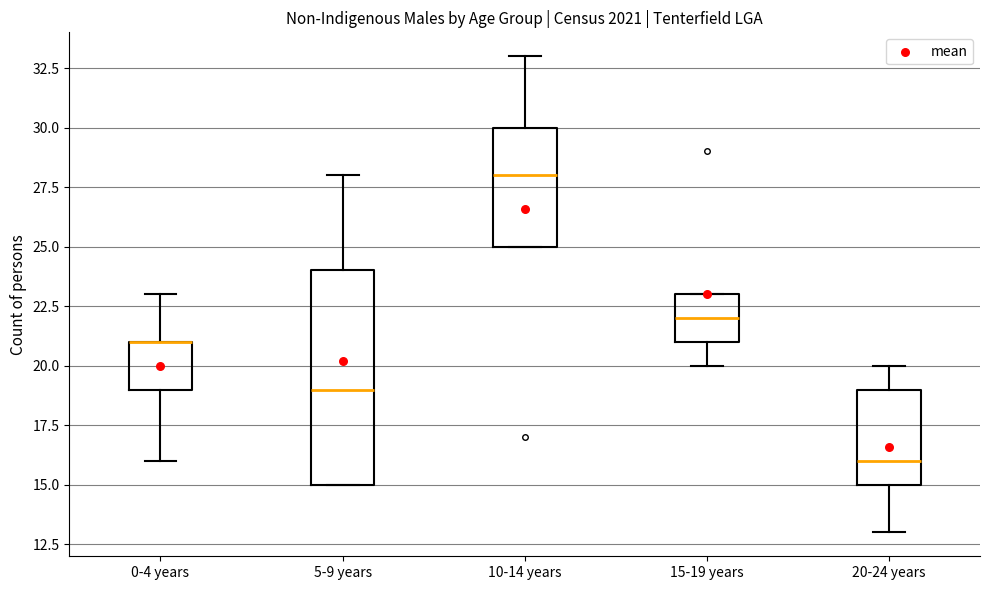

Reading left to right, transcribe this box plot: for each box, give where its median line is, the range the box spans, and where its two whiskers end, as read against the y-axis. The values are not printed on the chart, so give them approximately, as read against the axis.

0-4 years: median 21 (drawn on the box's upper edge), box 19 to 21, whiskers 16 to 23
5-9 years: median 19, box 15 to 24, whiskers 15 to 28
10-14 years: median 28, box 25 to 30, whiskers 25 to 33
15-19 years: median 22, box 21 to 23, whiskers 20 to 23
20-24 years: median 16, box 15 to 19, whiskers 13 to 20